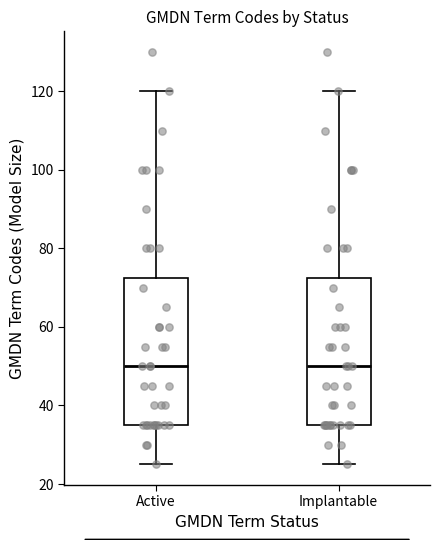

Reading left to right, read every box against the y-axis: the position of its median line, the range the box covers, and the ends of its whiskers. The values are not printed on the chart, so give them approximately, as read against the axis.

Active: median 50, box 36 to 72, whiskers 26 to 120
Implantable: median 50, box 36 to 72, whiskers 26 to 120